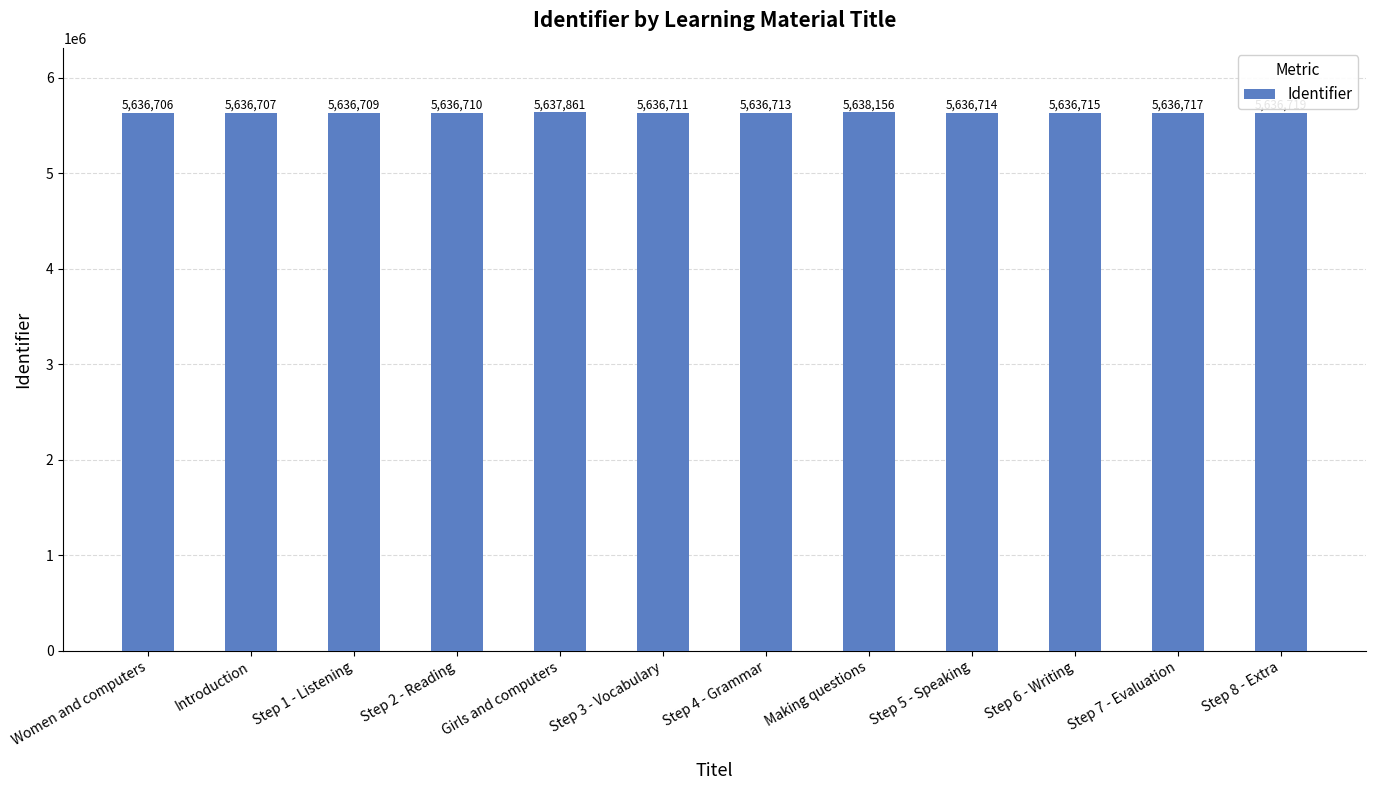

What is the label of the 8th bar from the left?

Making questions